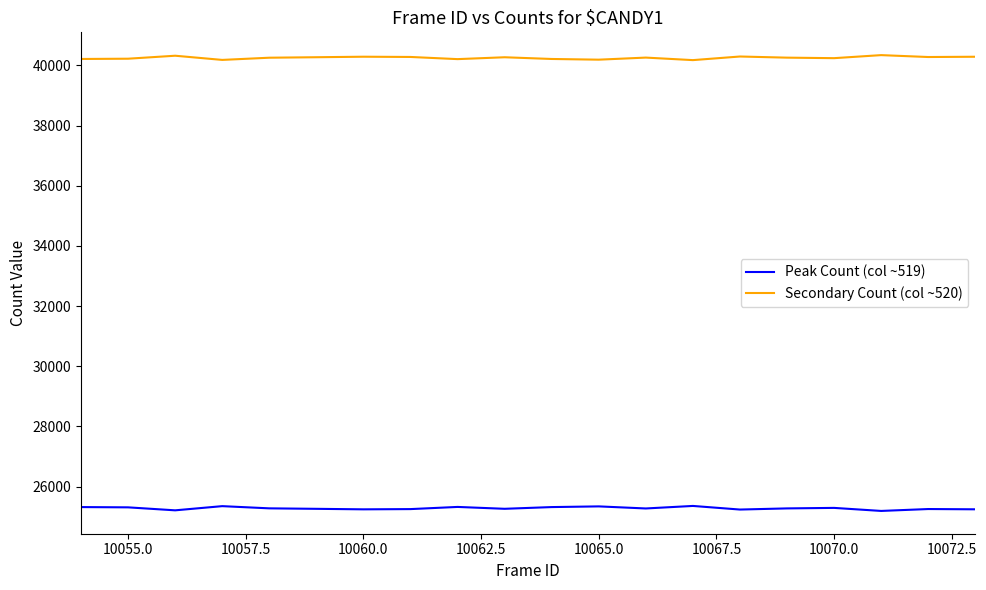

List the series in order of their peak value, lowest first.

Peak Count (col ~519), Secondary Count (col ~520)